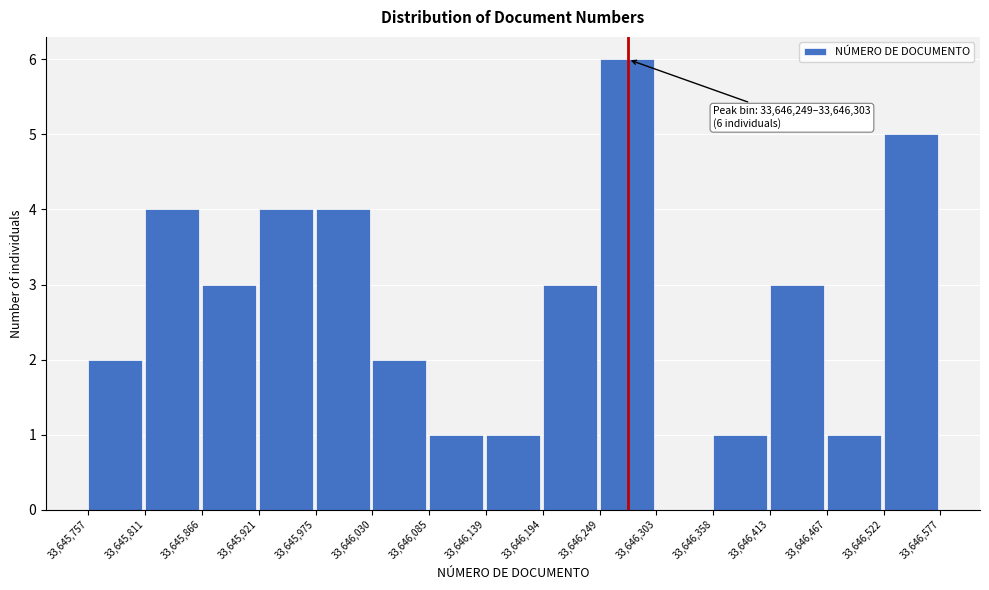

Over which range of the x-axis is the bar tallest?

33,646,249 to 33,646,303